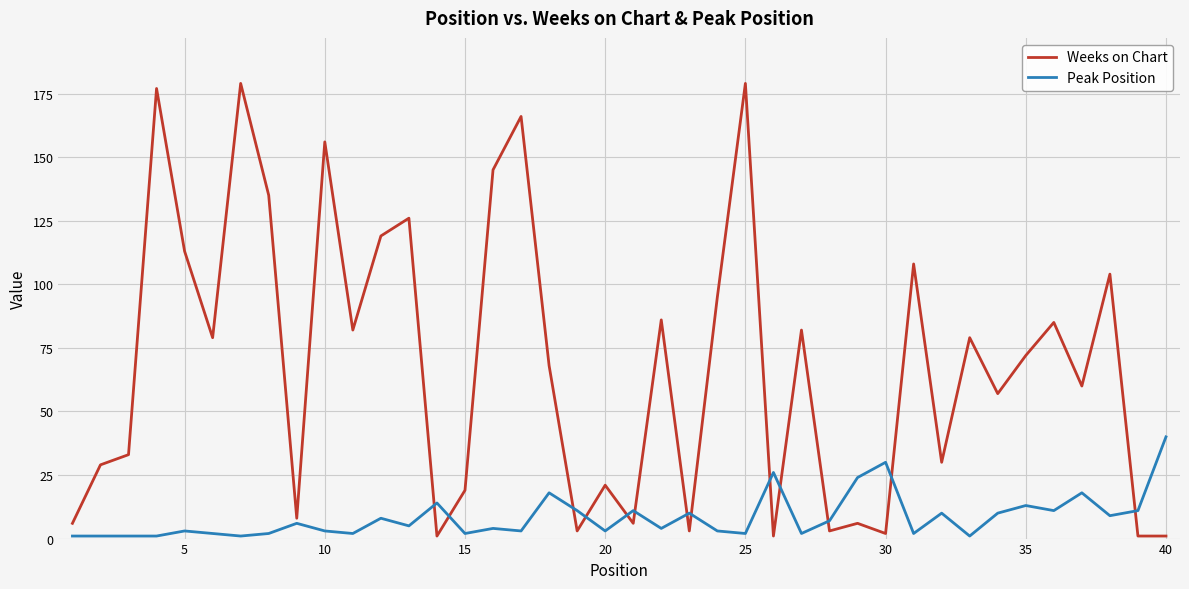

Which series has the widest spread of values?

Weeks on Chart